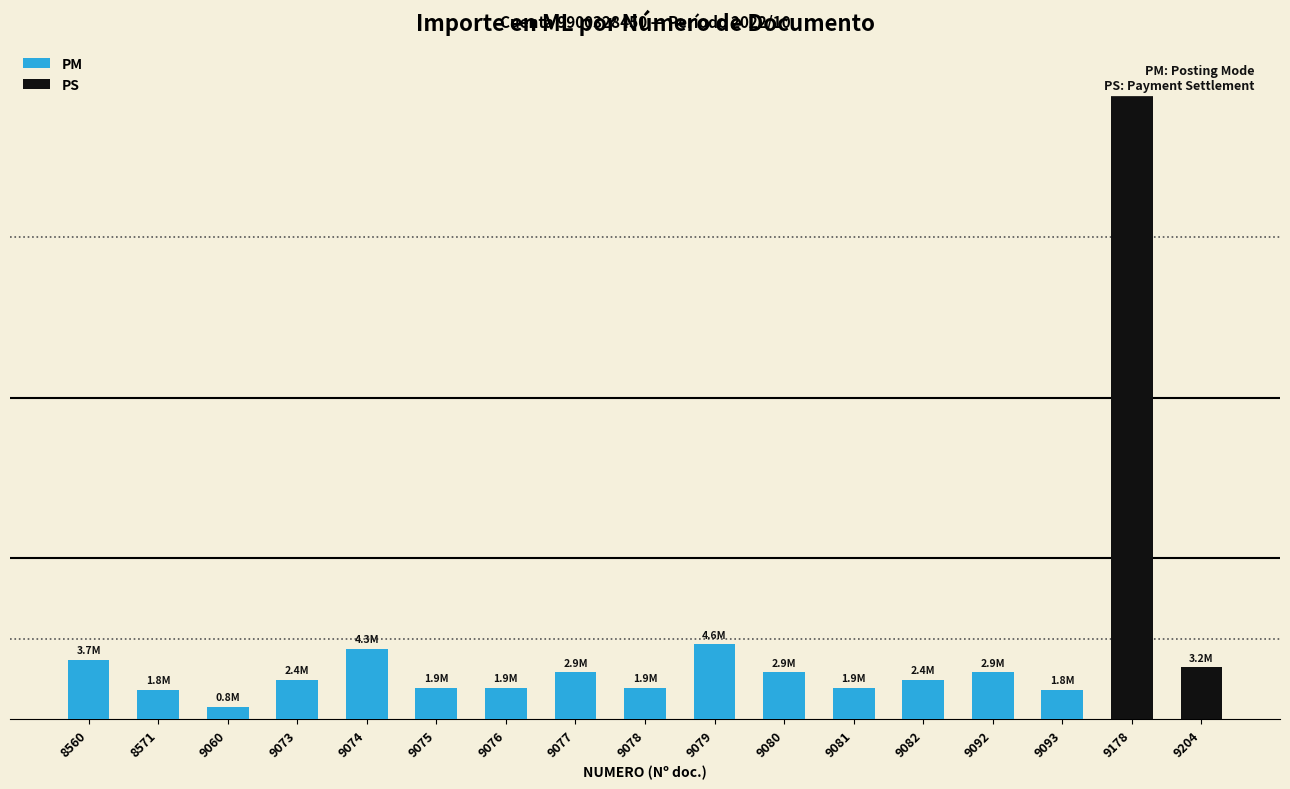

How many distinct data groups are displayed?

2